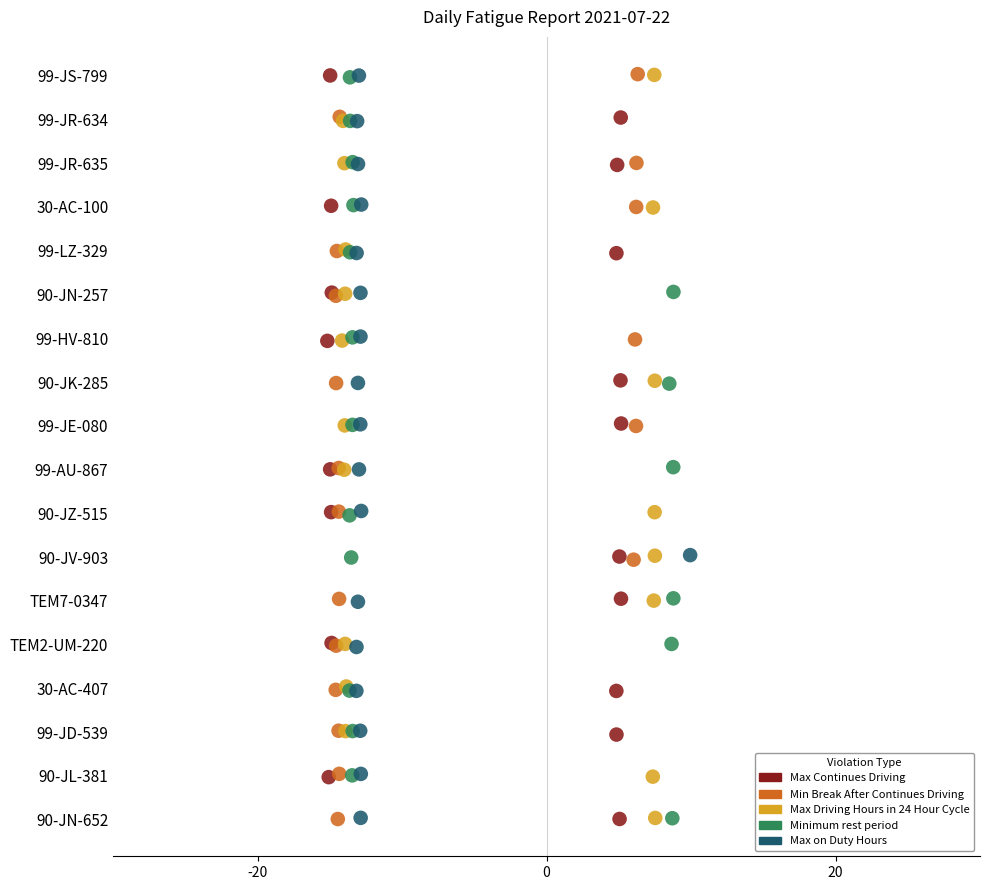

What are all the series names shown in the legend?

Max Continues Driving, Min Break After Continues Driving, Max Driving Hours in 24 Hour Cycle, Minimum rest period, Max on Duty Hours